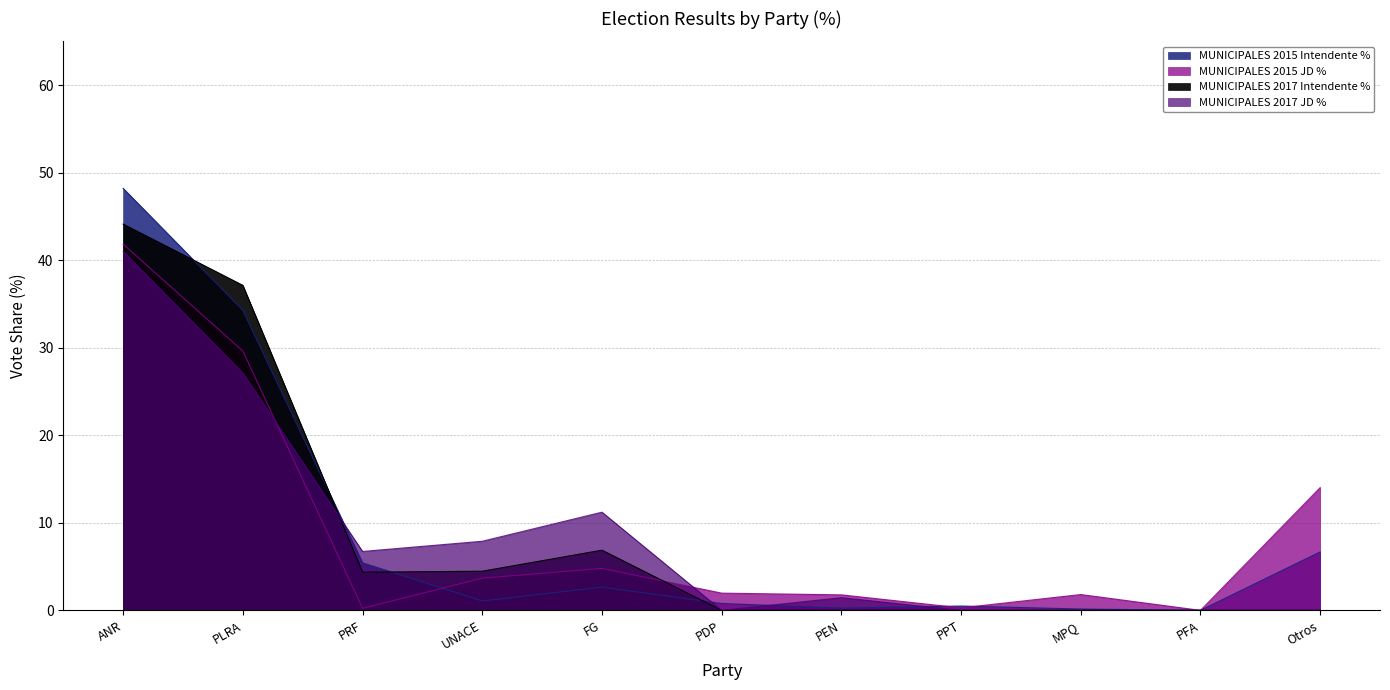

At which label does MUNICIPALES 2017 Intendente % reach its peak?

ANR